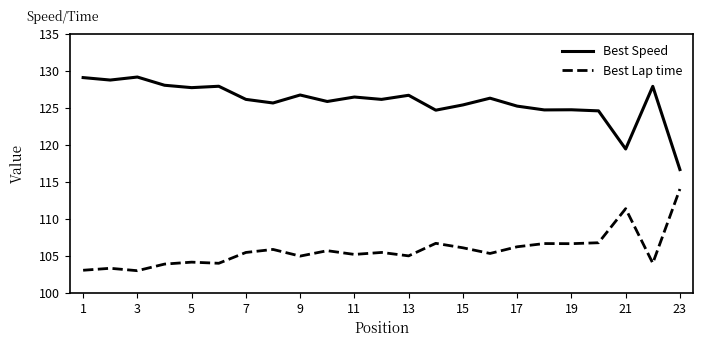

In Best Speed, how many points are higher than both neighbors (excluding endpoints)?

8